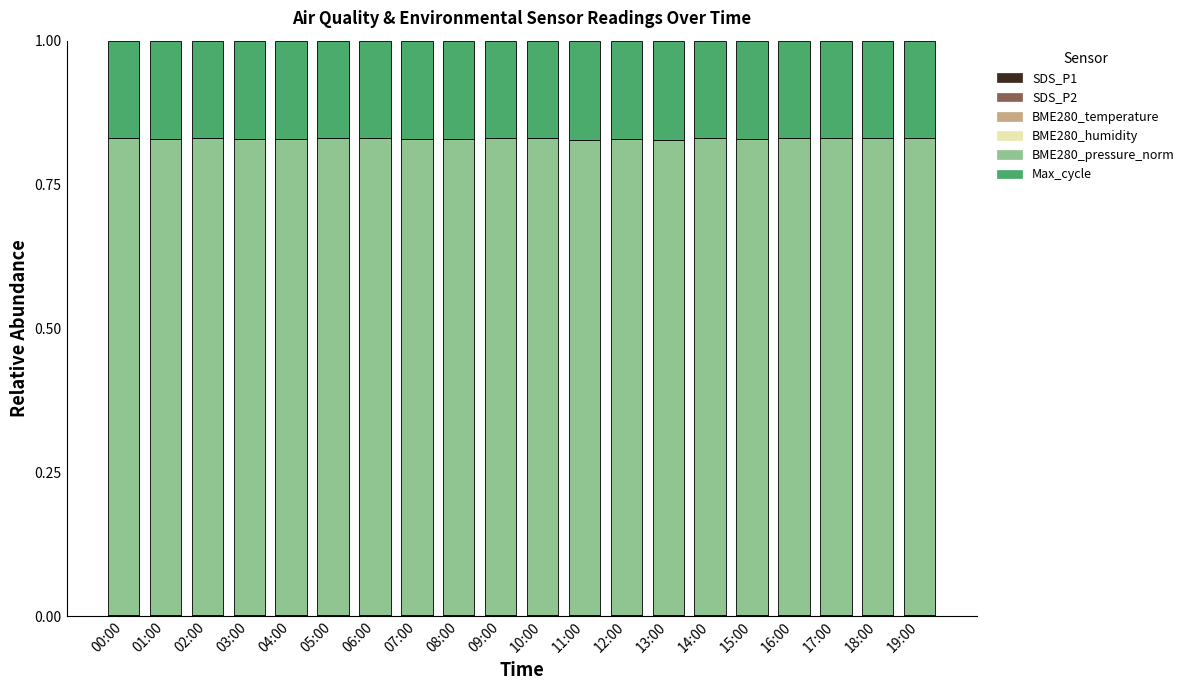

Which series has the largest total across all categories?

BME280_pressure_norm